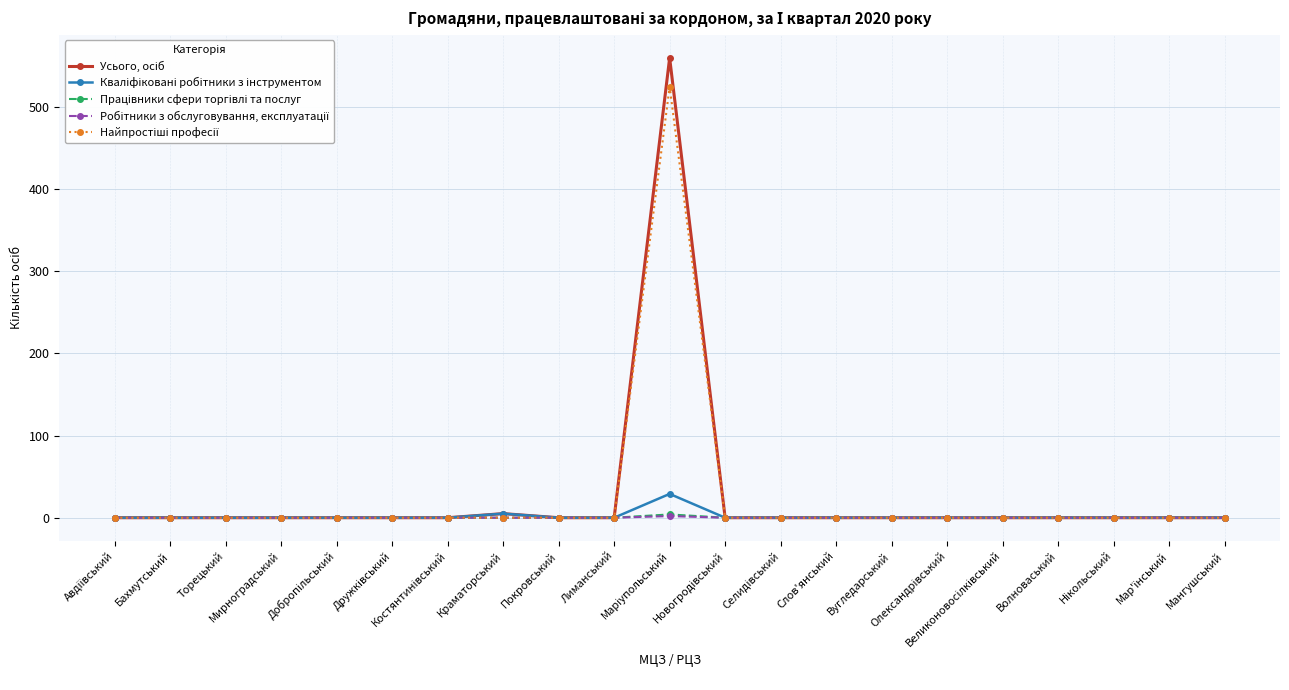

How many lines are shown in the chart?

5